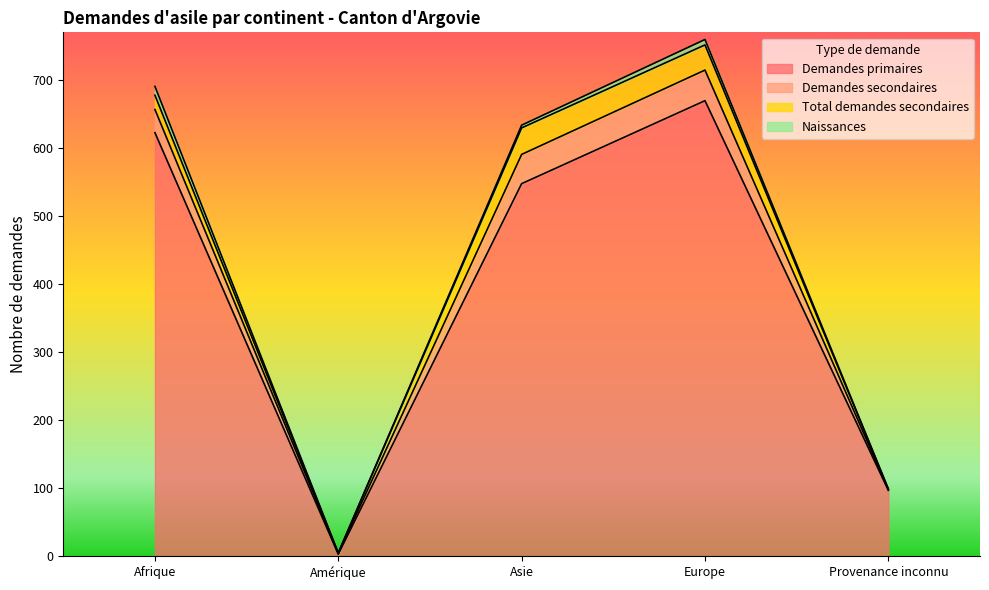

How many interior local valleys does the Total demandes secondaires series have?

1